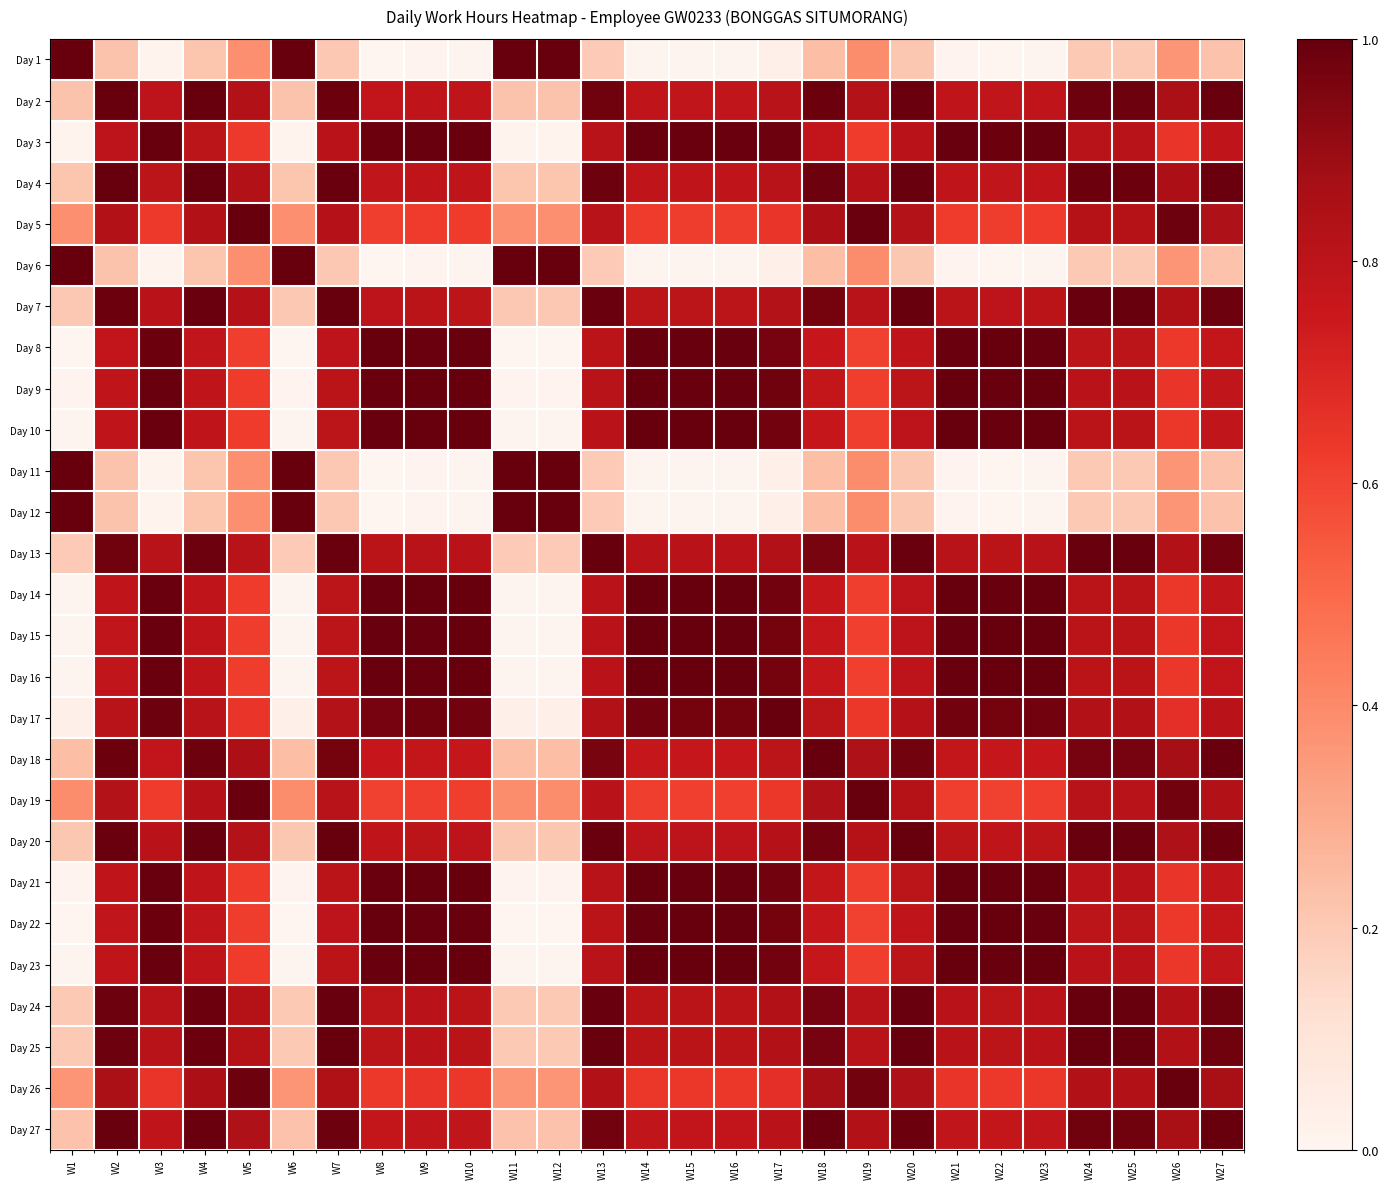

Reading left to right, list all the values displayed in this chart.

Day 1: W1=1.0	W2=0.2	W3=0.0	W4=0.2	W5=0.4	W6=1.0	W7=0.2	W8=0.0	W9=0.0	W10=0.0	W11=1.0	W12=1.0	W13=0.2	W14=0.0	W15=0.0	W16=0.0	W17=0.0	W18=0.2	W19=0.4	W20=0.2	W21=0.0	W22=0.0	W23=0.0	W24=0.2	W25=0.2	W26=0.4	W27=0.2
Day 2: W1=0.2	W2=1.0	W3=0.8	W4=1.0	W5=0.8	W6=0.2	W7=1.0	W8=0.8	W9=0.8	W10=0.8	W11=0.2	W12=0.2	W13=1.0	W14=0.8	W15=0.8	W16=0.8	W17=0.8	W18=1.0	W19=0.8	W20=1.0	W21=0.8	W22=0.8	W23=0.8	W24=1.0	W25=1.0	W26=0.9	W27=1.0
Day 3: W1=0.0	W2=0.8	W3=1.0	W4=0.8	W5=0.6	W6=0.0	W7=0.8	W8=1.0	W9=1.0	W10=1.0	W11=0.0	W12=0.0	W13=0.8	W14=1.0	W15=1.0	W16=1.0	W17=1.0	W18=0.8	W19=0.6	W20=0.8	W21=1.0	W22=1.0	W23=1.0	W24=0.8	W25=0.8	W26=0.6	W27=0.8
Day 4: W1=0.2	W2=1.0	W3=0.8	W4=1.0	W5=0.8	W6=0.2	W7=1.0	W8=0.8	W9=0.8	W10=0.8	W11=0.2	W12=0.2	W13=1.0	W14=0.8	W15=0.8	W16=0.8	W17=0.8	W18=1.0	W19=0.8	W20=1.0	W21=0.8	W22=0.8	W23=0.8	W24=1.0	W25=1.0	W26=0.8	W27=1.0
Day 5: W1=0.4	W2=0.8	W3=0.6	W4=0.8	W5=1.0	W6=0.4	W7=0.8	W8=0.6	W9=0.6	W10=0.6	W11=0.4	W12=0.4	W13=0.8	W14=0.6	W15=0.6	W16=0.6	W17=0.6	W18=0.9	W19=1.0	W20=0.8	W21=0.6	W22=0.6	W23=0.6	W24=0.8	W25=0.8	W26=1.0	W27=0.8
Day 6: W1=1.0	W2=0.2	W3=0.0	W4=0.2	W5=0.4	W6=1.0	W7=0.2	W8=0.0	W9=0.0	W10=0.0	W11=1.0	W12=1.0	W13=0.2	W14=0.0	W15=0.0	W16=0.0	W17=0.0	W18=0.2	W19=0.4	W20=0.2	W21=0.0	W22=0.0	W23=0.0	W24=0.2	W25=0.2	W26=0.4	W27=0.2
Day 7: W1=0.2	W2=1.0	W3=0.8	W4=1.0	W5=0.8	W6=0.2	W7=1.0	W8=0.8	W9=0.8	W10=0.8	W11=0.2	W12=0.2	W13=1.0	W14=0.8	W15=0.8	W16=0.8	W17=0.8	W18=1.0	W19=0.8	W20=1.0	W21=0.8	W22=0.8	W23=0.8	W24=1.0	W25=1.0	W26=0.8	W27=1.0
Day 8: W1=0.0	W2=0.8	W3=1.0	W4=0.8	W5=0.6	W6=0.0	W7=0.8	W8=1.0	W9=1.0	W10=1.0	W11=0.0	W12=0.0	W13=0.8	W14=1.0	W15=1.0	W16=1.0	W17=1.0	W18=0.8	W19=0.6	W20=0.8	W21=1.0	W22=1.0	W23=1.0	W24=0.8	W25=0.8	W26=0.6	W27=0.8
Day 9: W1=0.0	W2=0.8	W3=1.0	W4=0.8	W5=0.6	W6=0.0	W7=0.8	W8=1.0	W9=1.0	W10=1.0	W11=0.0	W12=0.0	W13=0.8	W14=1.0	W15=1.0	W16=1.0	W17=1.0	W18=0.8	W19=0.6	W20=0.8	W21=1.0	W22=1.0	W23=1.0	W24=0.8	W25=0.8	W26=0.6	W27=0.8
Day 10: W1=0.0	W2=0.8	W3=1.0	W4=0.8	W5=0.6	W6=0.0	W7=0.8	W8=1.0	W9=1.0	W10=1.0	W11=0.0	W12=0.0	W13=0.8	W14=1.0	W15=1.0	W16=1.0	W17=1.0	W18=0.8	W19=0.6	W20=0.8	W21=1.0	W22=1.0	W23=1.0	W24=0.8	W25=0.8	W26=0.6	W27=0.8
Day 11: W1=1.0	W2=0.2	W3=0.0	W4=0.2	W5=0.4	W6=1.0	W7=0.2	W8=0.0	W9=0.0	W10=0.0	W11=1.0	W12=1.0	W13=0.2	W14=0.0	W15=0.0	W16=0.0	W17=0.0	W18=0.2	W19=0.4	W20=0.2	W21=0.0	W22=0.0	W23=0.0	W24=0.2	W25=0.2	W26=0.4	W27=0.2
Day 12: W1=1.0	W2=0.2	W3=0.0	W4=0.2	W5=0.4	W6=1.0	W7=0.2	W8=0.0	W9=0.0	W10=0.0	W11=1.0	W12=1.0	W13=0.2	W14=0.0	W15=0.0	W16=0.0	W17=0.0	W18=0.2	W19=0.4	W20=0.2	W21=0.0	W22=0.0	W23=0.0	W24=0.2	W25=0.2	W26=0.4	W27=0.2
Day 13: W1=0.2	W2=1.0	W3=0.8	W4=1.0	W5=0.8	W6=0.2	W7=1.0	W8=0.8	W9=0.8	W10=0.8	W11=0.2	W12=0.2	W13=1.0	W14=0.8	W15=0.8	W16=0.8	W17=0.8	W18=1.0	W19=0.8	W20=1.0	W21=0.8	W22=0.8	W23=0.8	W24=1.0	W25=1.0	W26=0.8	W27=1.0
Day 14: W1=0.0	W2=0.8	W3=1.0	W4=0.8	W5=0.6	W6=0.0	W7=0.8	W8=1.0	W9=1.0	W10=1.0	W11=0.0	W12=0.0	W13=0.8	W14=1.0	W15=1.0	W16=1.0	W17=1.0	W18=0.8	W19=0.6	W20=0.8	W21=1.0	W22=1.0	W23=1.0	W24=0.8	W25=0.8	W26=0.6	W27=0.8
Day 15: W1=0.0	W2=0.8	W3=1.0	W4=0.8	W5=0.6	W6=0.0	W7=0.8	W8=1.0	W9=1.0	W10=1.0	W11=0.0	W12=0.0	W13=0.8	W14=1.0	W15=1.0	W16=1.0	W17=1.0	W18=0.8	W19=0.6	W20=0.8	W21=1.0	W22=1.0	W23=1.0	W24=0.8	W25=0.8	W26=0.6	W27=0.8
Day 16: W1=0.0	W2=0.8	W3=1.0	W4=0.8	W5=0.6	W6=0.0	W7=0.8	W8=1.0	W9=1.0	W10=1.0	W11=0.0	W12=0.0	W13=0.8	W14=1.0	W15=1.0	W16=1.0	W17=1.0	W18=0.8	W19=0.6	W20=0.8	W21=1.0	W22=1.0	W23=1.0	W24=0.8	W25=0.8	W26=0.6	W27=0.8
Day 17: W1=0.0	W2=0.8	W3=1.0	W4=0.8	W5=0.6	W6=0.0	W7=0.8	W8=1.0	W9=1.0	W10=1.0	W11=0.0	W12=0.0	W13=0.8	W14=1.0	W15=1.0	W16=1.0	W17=1.0	W18=0.8	W19=0.6	W20=0.8	W21=1.0	W22=1.0	W23=1.0	W24=0.8	W25=0.8	W26=0.7	W27=0.8
Day 18: W1=0.2	W2=1.0	W3=0.8	W4=1.0	W5=0.9	W6=0.2	W7=1.0	W8=0.8	W9=0.8	W10=0.8	W11=0.2	W12=0.2	W13=1.0	W14=0.8	W15=0.8	W16=0.8	W17=0.8	W18=1.0	W19=0.8	W20=1.0	W21=0.8	W22=0.8	W23=0.8	W24=1.0	W25=1.0	W26=0.9	W27=1.0
Day 19: W1=0.4	W2=0.8	W3=0.6	W4=0.8	W5=1.0	W6=0.4	W7=0.8	W8=0.6	W9=0.6	W10=0.6	W11=0.4	W12=0.4	W13=0.8	W14=0.6	W15=0.6	W16=0.6	W17=0.6	W18=0.8	W19=1.0	W20=0.8	W21=0.6	W22=0.6	W23=0.6	W24=0.8	W25=0.8	W26=1.0	W27=0.8
Day 20: W1=0.2	W2=1.0	W3=0.8	W4=1.0	W5=0.8	W6=0.2	W7=1.0	W8=0.8	W9=0.8	W10=0.8	W11=0.2	W12=0.2	W13=1.0	W14=0.8	W15=0.8	W16=0.8	W17=0.8	W18=1.0	W19=0.8	W20=1.0	W21=0.8	W22=0.8	W23=0.8	W24=1.0	W25=1.0	W26=0.8	W27=1.0
Day 21: W1=0.0	W2=0.8	W3=1.0	W4=0.8	W5=0.6	W6=0.0	W7=0.8	W8=1.0	W9=1.0	W10=1.0	W11=0.0	W12=0.0	W13=0.8	W14=1.0	W15=1.0	W16=1.0	W17=1.0	W18=0.8	W19=0.6	W20=0.8	W21=1.0	W22=1.0	W23=1.0	W24=0.8	W25=0.8	W26=0.6	W27=0.8
Day 22: W1=0.0	W2=0.8	W3=1.0	W4=0.8	W5=0.6	W6=0.0	W7=0.8	W8=1.0	W9=1.0	W10=1.0	W11=0.0	W12=0.0	W13=0.8	W14=1.0	W15=1.0	W16=1.0	W17=1.0	W18=0.8	W19=0.6	W20=0.8	W21=1.0	W22=1.0	W23=1.0	W24=0.8	W25=0.8	W26=0.6	W27=0.8
Day 23: W1=0.0	W2=0.8	W3=1.0	W4=0.8	W5=0.6	W6=0.0	W7=0.8	W8=1.0	W9=1.0	W10=1.0	W11=0.0	W12=0.0	W13=0.8	W14=1.0	W15=1.0	W16=1.0	W17=1.0	W18=0.8	W19=0.6	W20=0.8	W21=1.0	W22=1.0	W23=1.0	W24=0.8	W25=0.8	W26=0.6	W27=0.8
Day 24: W1=0.2	W2=1.0	W3=0.8	W4=1.0	W5=0.8	W6=0.2	W7=1.0	W8=0.8	W9=0.8	W10=0.8	W11=0.2	W12=0.2	W13=1.0	W14=0.8	W15=0.8	W16=0.8	W17=0.8	W18=1.0	W19=0.8	W20=1.0	W21=0.8	W22=0.8	W23=0.8	W24=1.0	W25=1.0	W26=0.8	W27=1.0
Day 25: W1=0.2	W2=1.0	W3=0.8	W4=1.0	W5=0.8	W6=0.2	W7=1.0	W8=0.8	W9=0.8	W10=0.8	W11=0.2	W12=0.2	W13=1.0	W14=0.8	W15=0.8	W16=0.8	W17=0.8	W18=1.0	W19=0.8	W20=1.0	W21=0.8	W22=0.8	W23=0.8	W24=1.0	W25=1.0	W26=0.8	W27=1.0
Day 26: W1=0.4	W2=0.9	W3=0.6	W4=0.8	W5=1.0	W6=0.4	W7=0.8	W8=0.6	W9=0.6	W10=0.6	W11=0.4	W12=0.4	W13=0.8	W14=0.6	W15=0.6	W16=0.6	W17=0.7	W18=0.9	W19=1.0	W20=0.8	W21=0.6	W22=0.6	W23=0.6	W24=0.8	W25=0.8	W26=1.0	W27=0.9
Day 27: W1=0.2	W2=1.0	W3=0.8	W4=1.0	W5=0.8	W6=0.2	W7=1.0	W8=0.8	W9=0.8	W10=0.8	W11=0.2	W12=0.2	W13=1.0	W14=0.8	W15=0.8	W16=0.8	W17=0.8	W18=1.0	W19=0.8	W20=1.0	W21=0.8	W22=0.8	W23=0.8	W24=1.0	W25=1.0	W26=0.9	W27=1.0